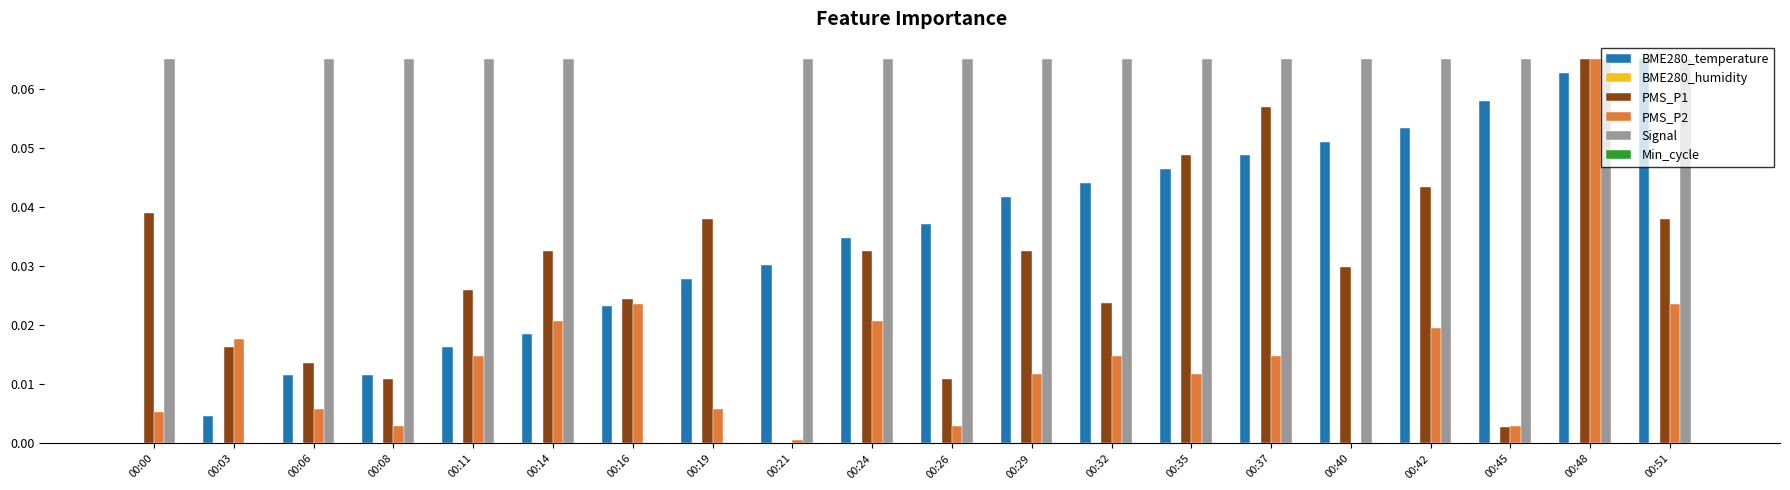

At which category is the sum across all series the highest?

00:48